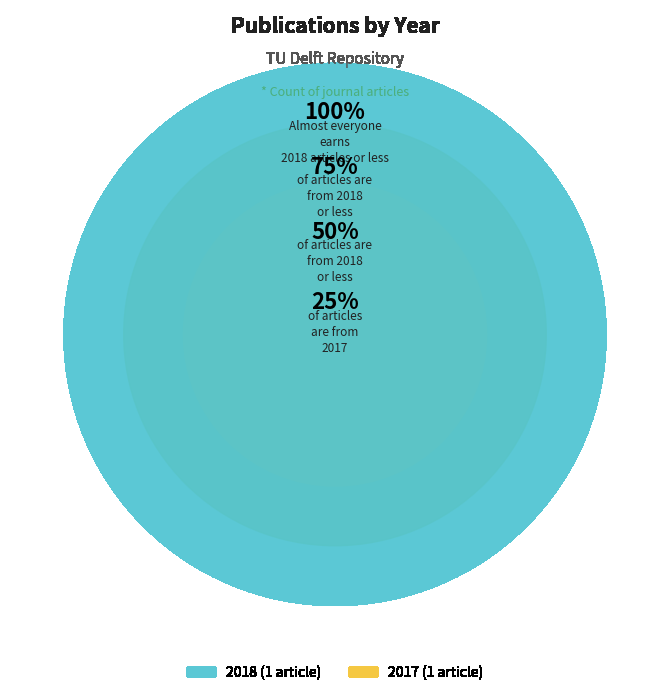

To the nearest percent, what percentage of the pie is 2018?

50%